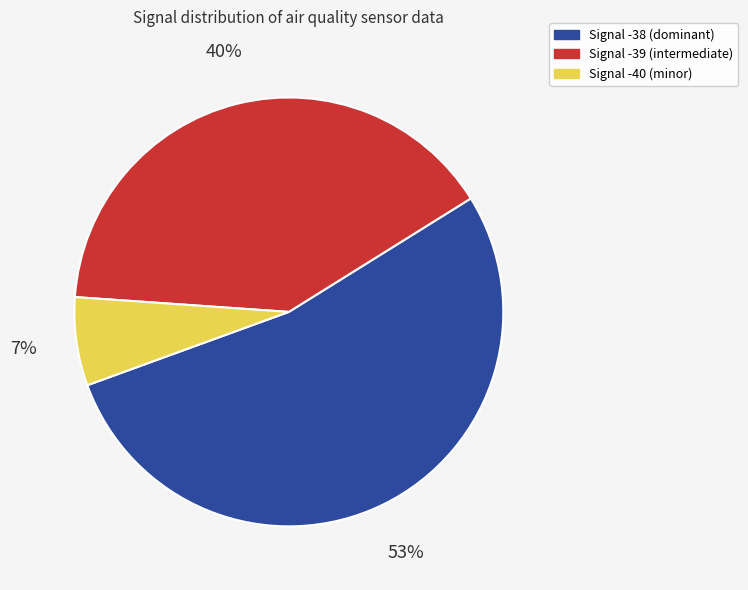

Rank the categories by value from highest to lowest.

Signal -38 (dominant), Signal -39 (intermediate), Signal -40 (minor)